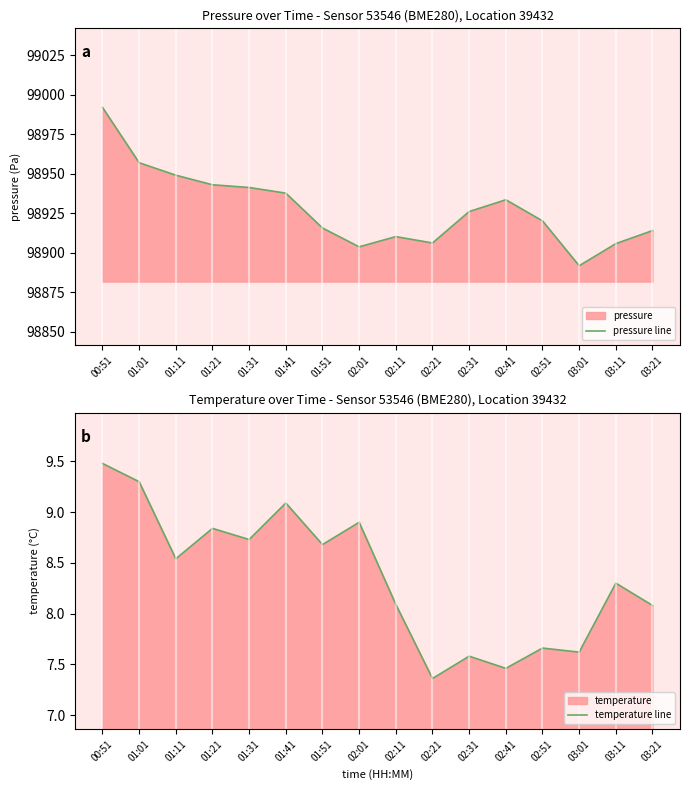

What is the smallest value displayed?

7.4